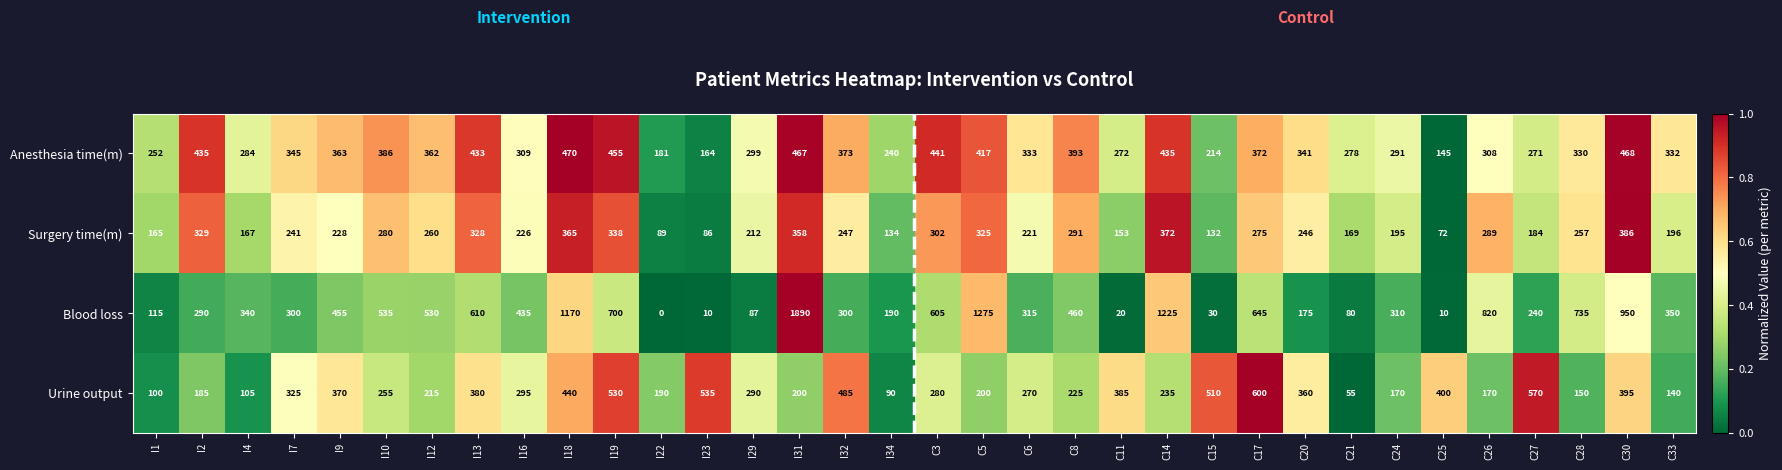

How many distinct data groups are displayed?

4